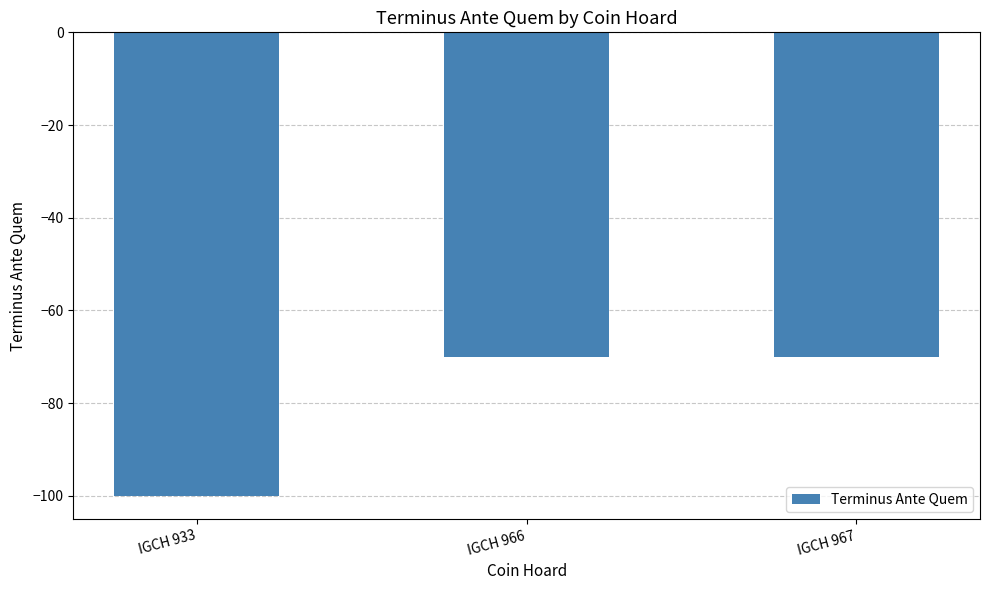

Count the number of data series in this chart.

1